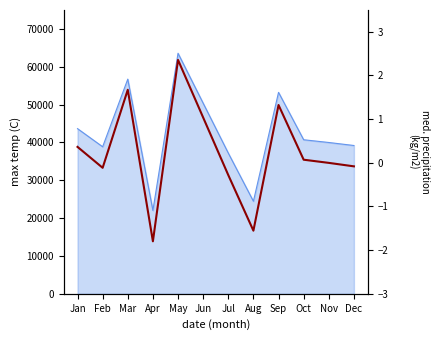

The value at Dec is -0.1. True or false?

False